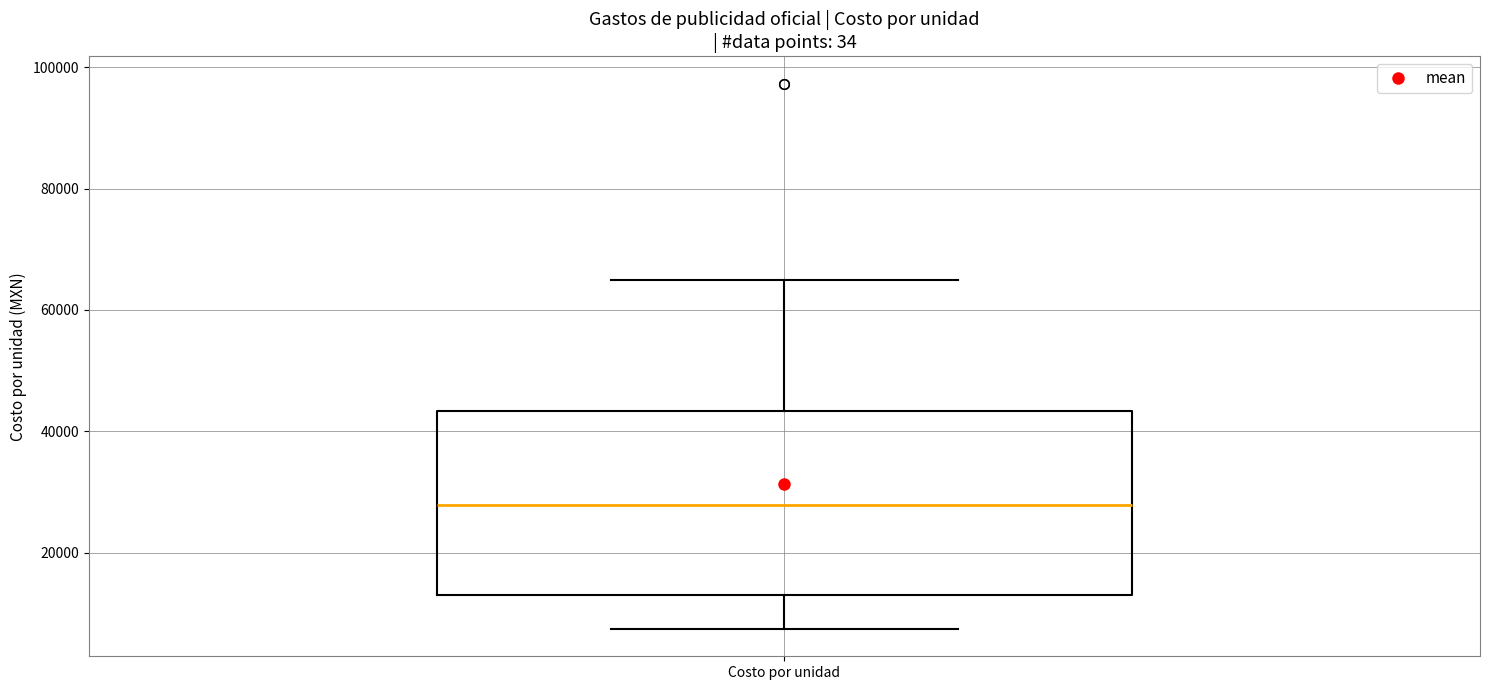

Where is the upper edge of the box for Costo por unidad on the y-axis? The values are not printed on the chart, so give them approximately, as read against the axis.

44000